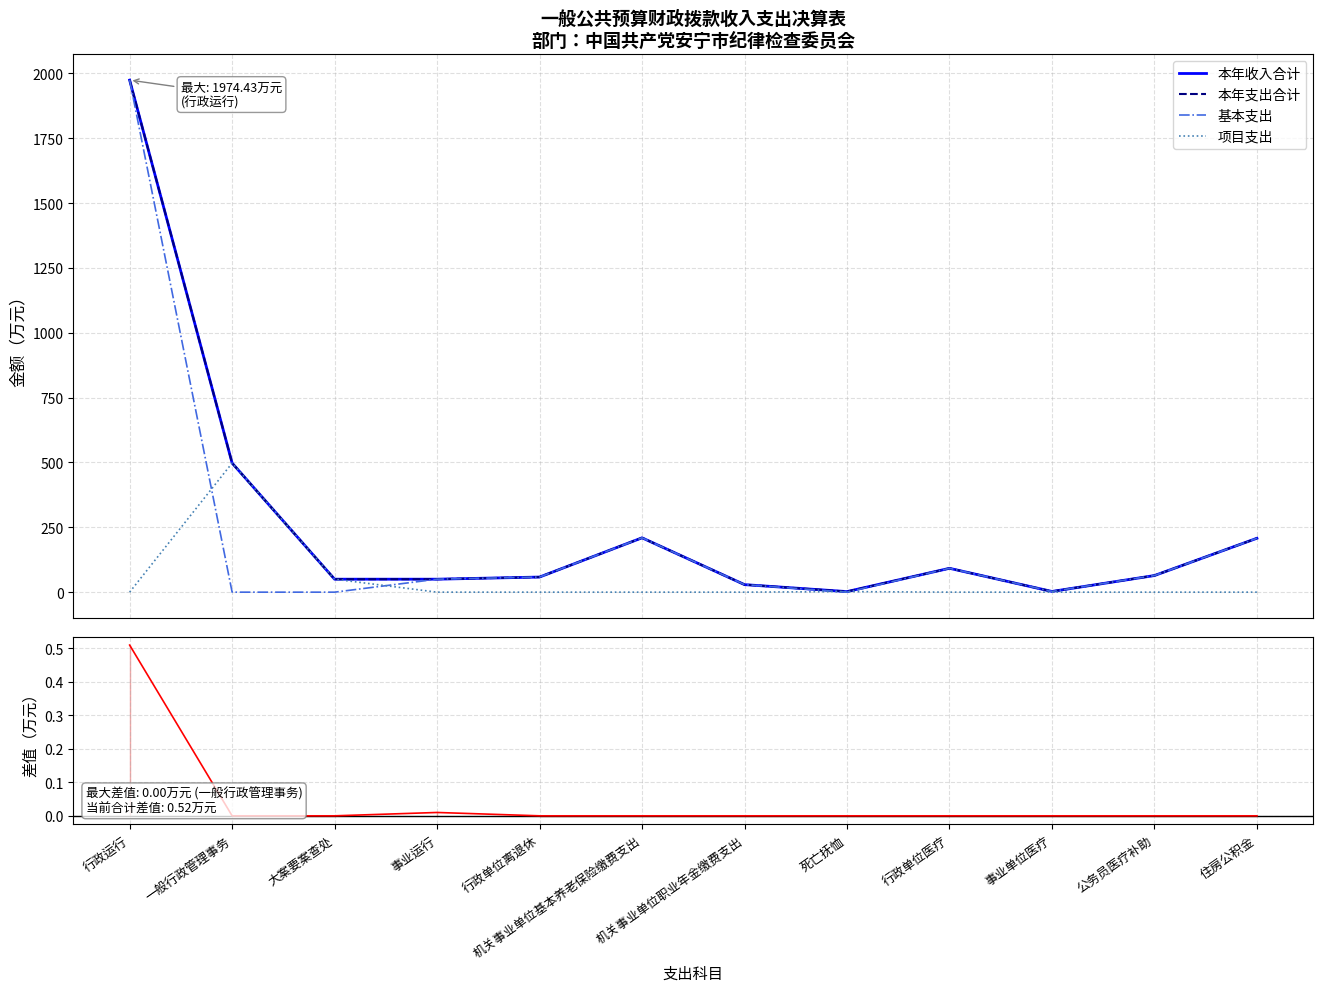

How many distinct data groups are displayed?

5